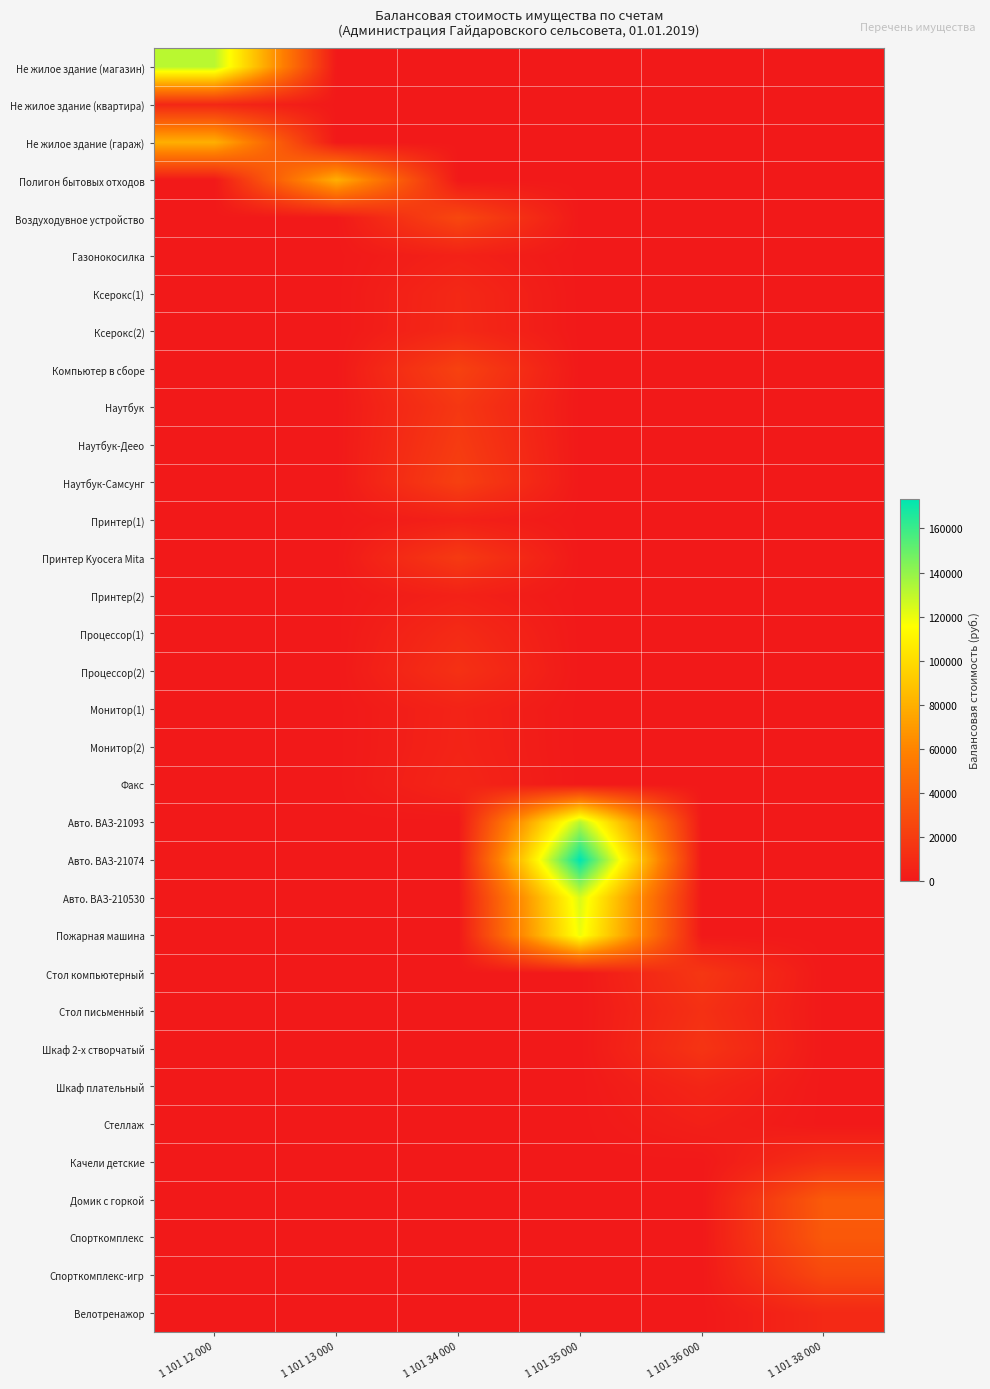

Between 1 101 12 000 and 1 101 38 000, which series saw the biggest shift?

Не жилое здание (магазин)